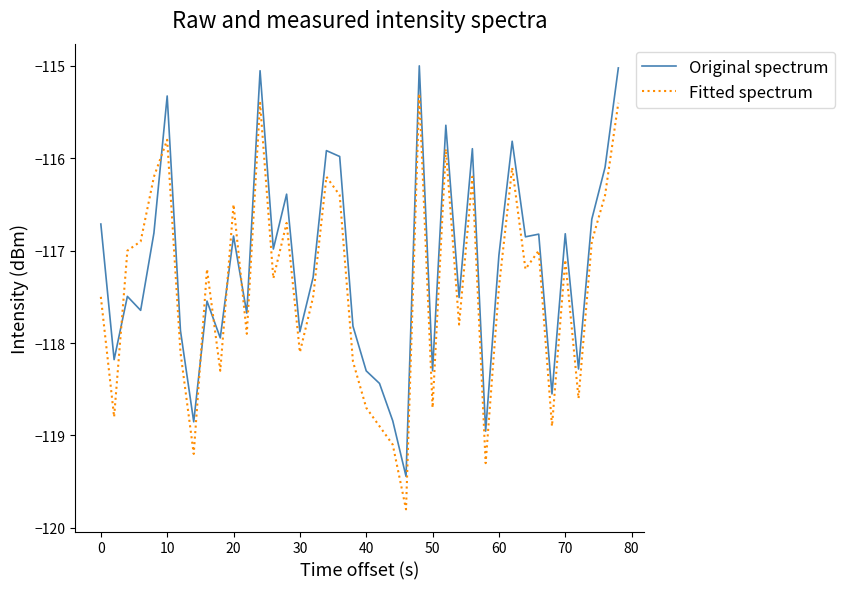

Which series ends up on top after the final intersection of Original spectrum and Fitted spectrum?

Original spectrum